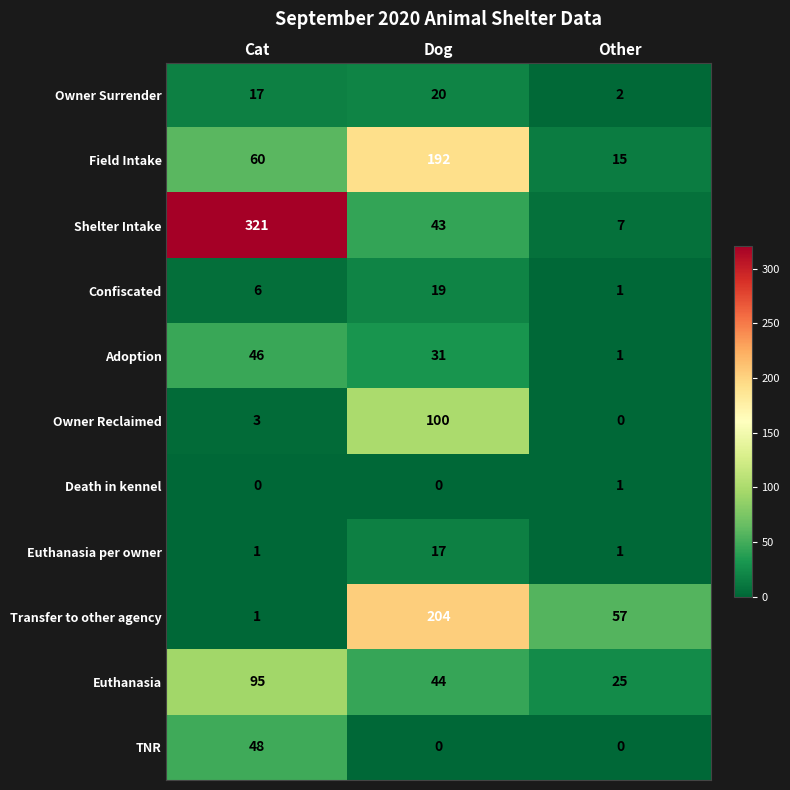

How many series are shown in this chart?

11